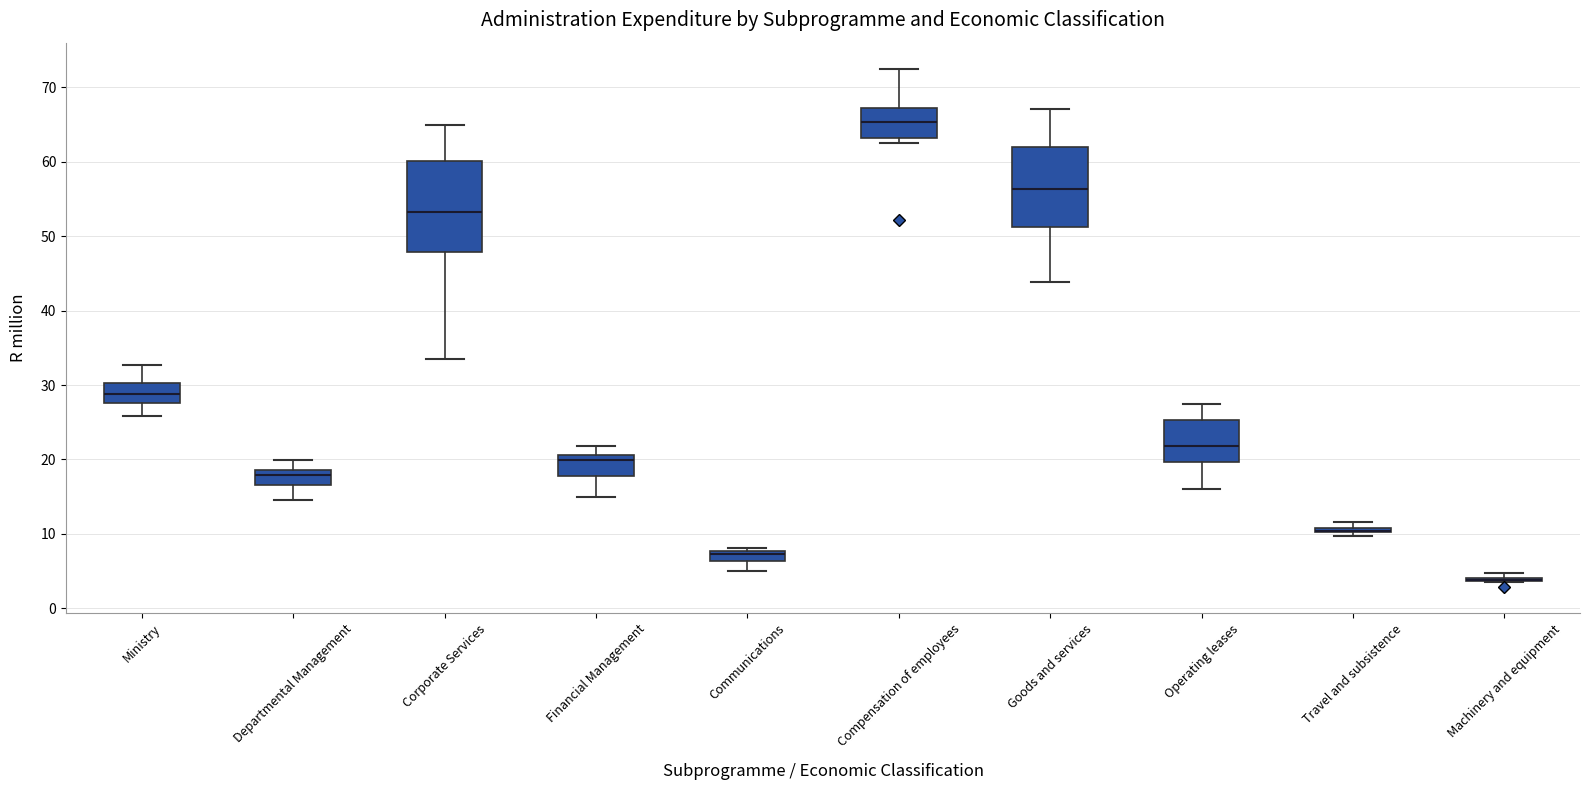

Where does the median line of the box for Ministry sit on the y-axis? The values are not printed on the chart, so give them approximately, as read against the axis.

29